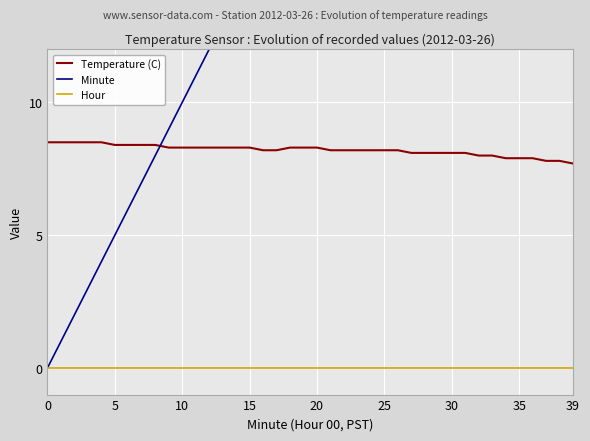

True or false: Temperature (C) and Hour intersect in this chart.

False